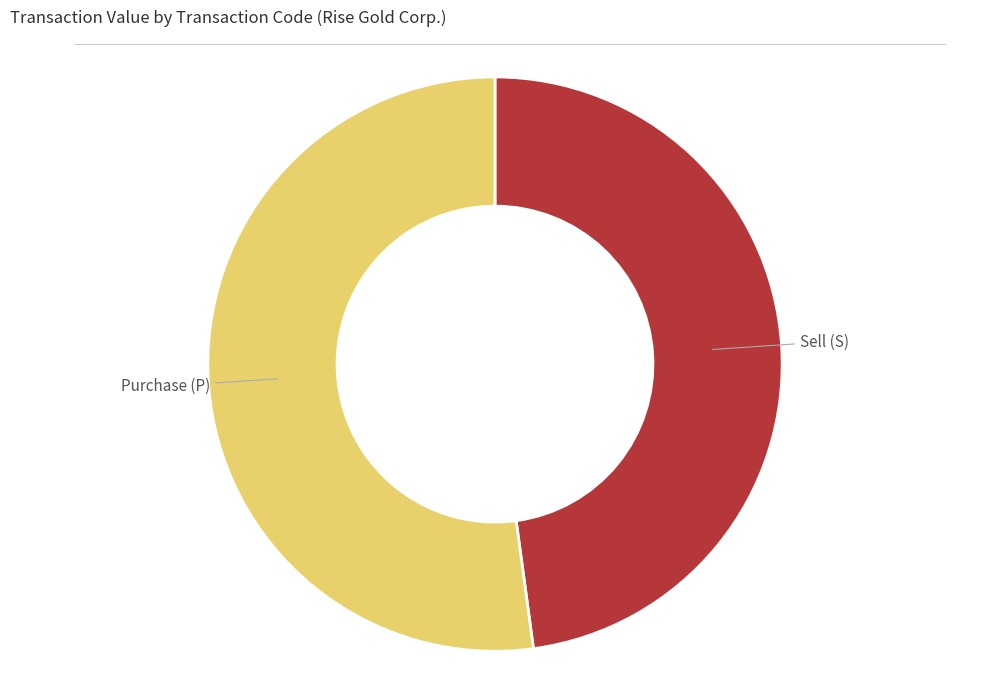

Is there any slice that represents more than half of the pie?

Yes